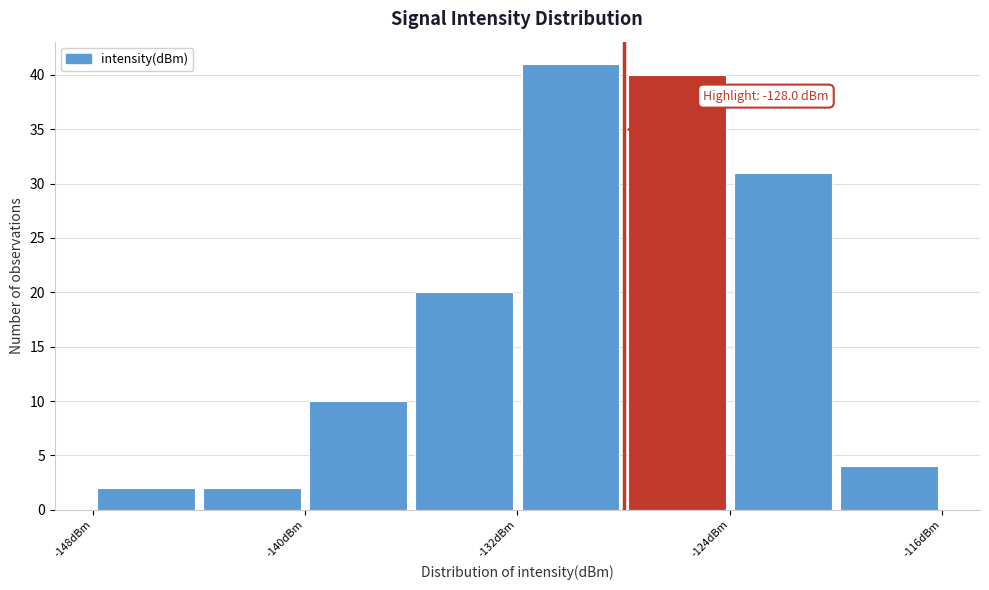

Which range on the x-axis has the tallest bar?

-132 to -128